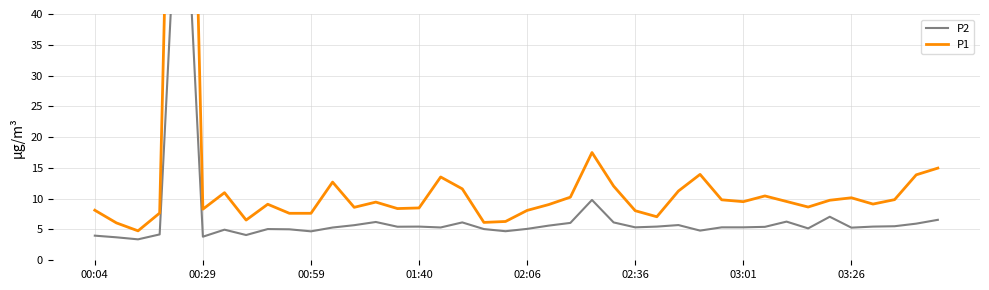

At how many categories does at least one series exceed 63?

1